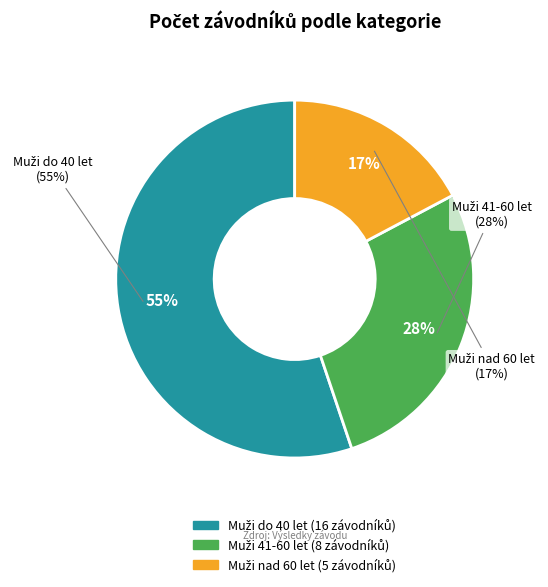

What is the change in value from Muži do 40 let to Muži nad 60 let?

-11